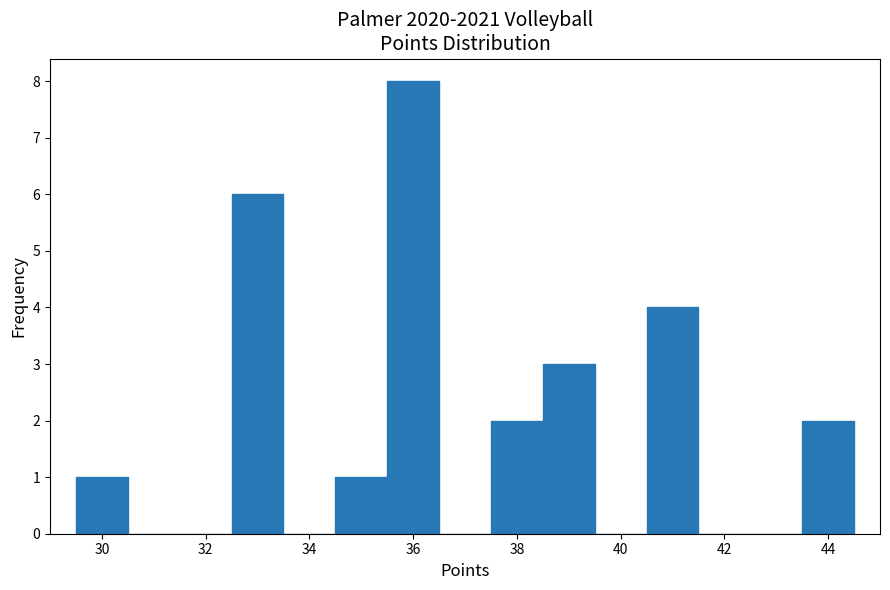

Over which range of the x-axis is the bar tallest?

35.5 to 36.5